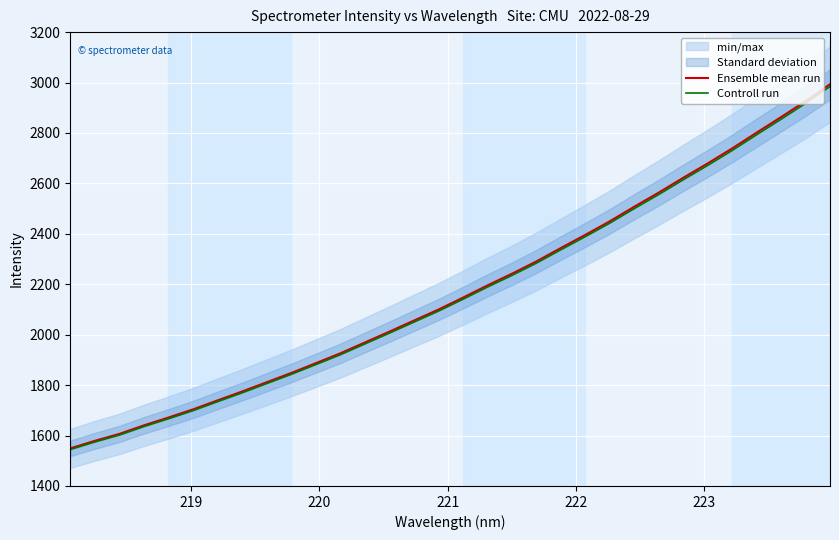

What is the minimum value for Ensemble mean run?

1549.1